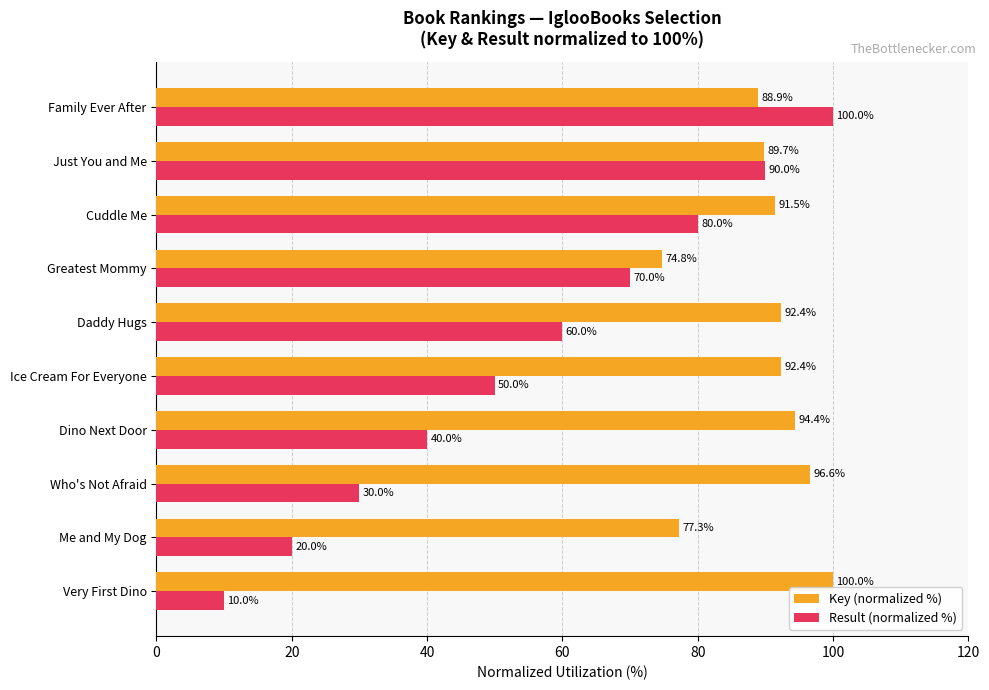

Rank the series by their average value, from highest to lowest.

Key (normalized %), Result (normalized %)